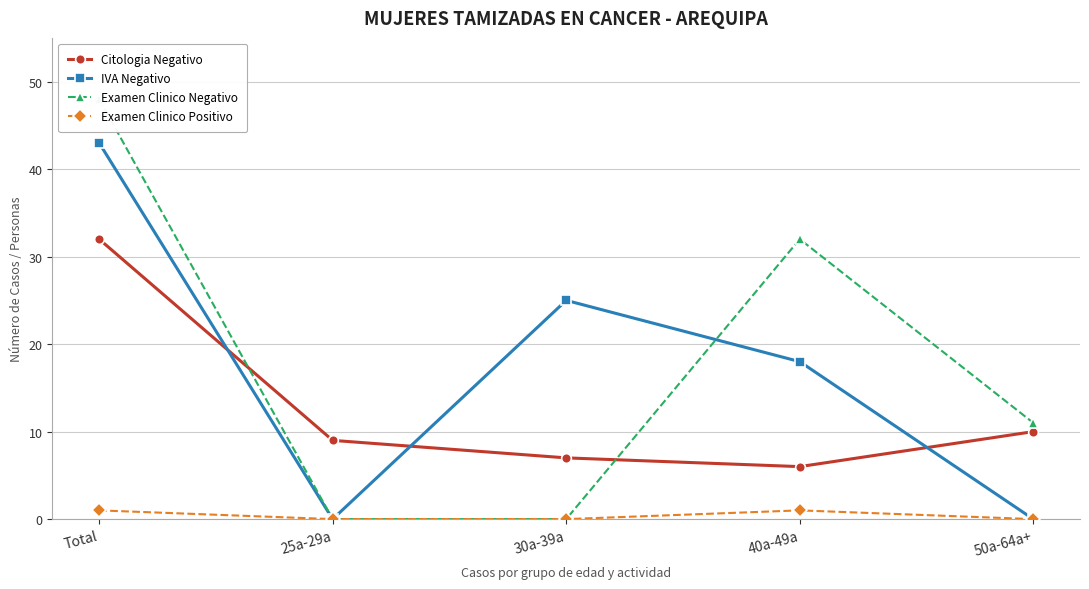

Which series has the largest total across all categories?

Examen Clinico Negativo